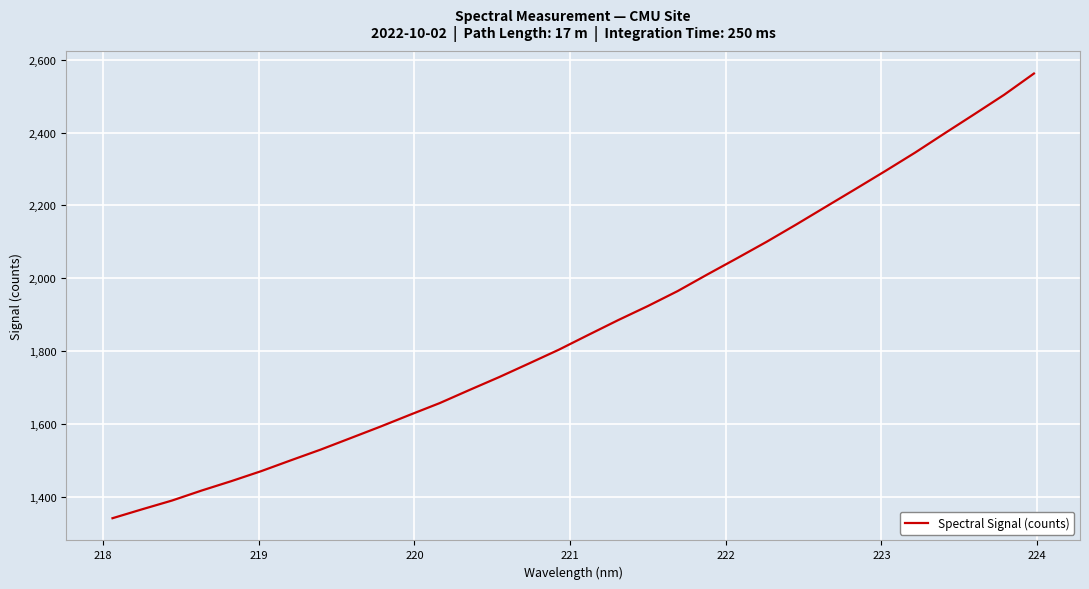

Reading right to left, transcribe all the data shown in this chart.

2562.2	2503.9	2450.8	2398.3	2345.1	2294.7	2245.4	2196.6	2147.7	2100.1	2054.7	2010.1	1964.4	1923.5	1884.7	1844.3	1803.3	1765.7	1728.4	1693.0	1657.0	1624.9	1592.2	1560.7	1529.3	1500.0	1470.1	1442.7	1416.9	1389.3	1365.4	1340.7